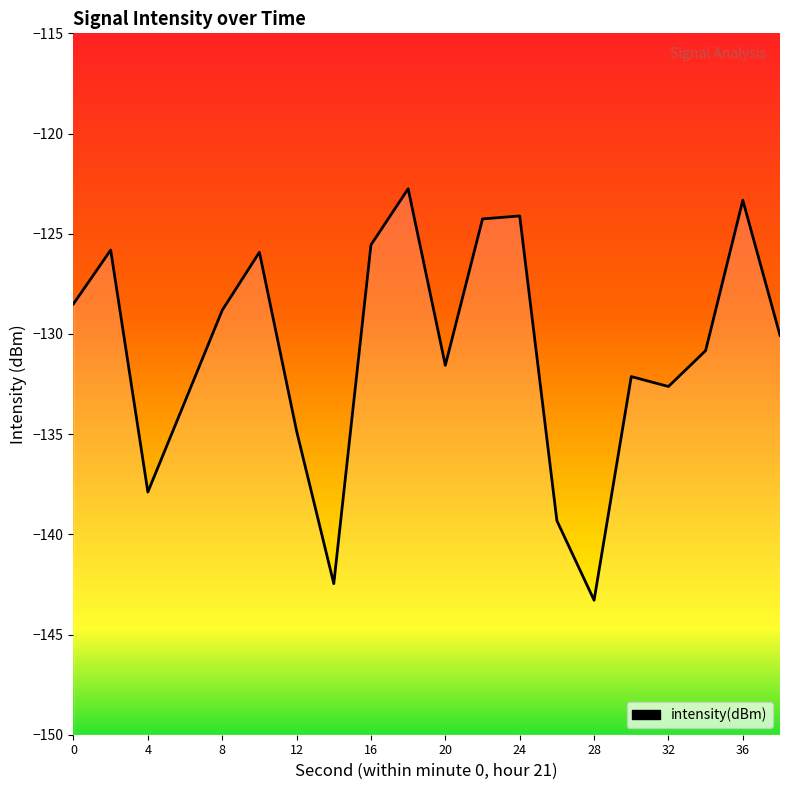

How many interior local peaks (higher than both neighbors) does the data have?

6